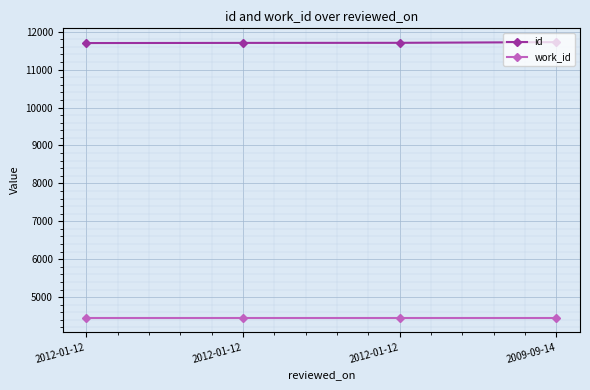

How many lines are shown in the chart?

2